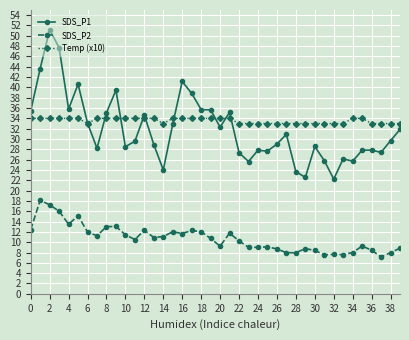

True or false: SDS_P1 has more than 1 interior local peaks.

True